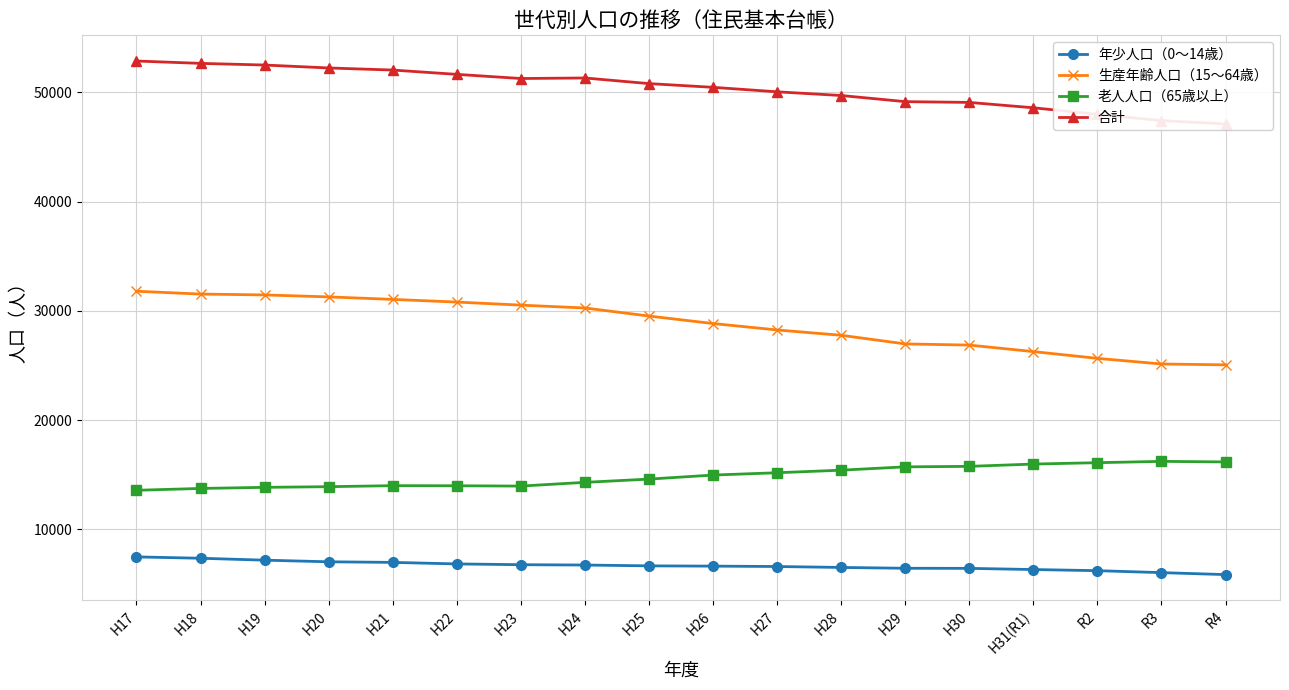

Which series has the widest spread of values?

生産年齢人口（15～64歳）